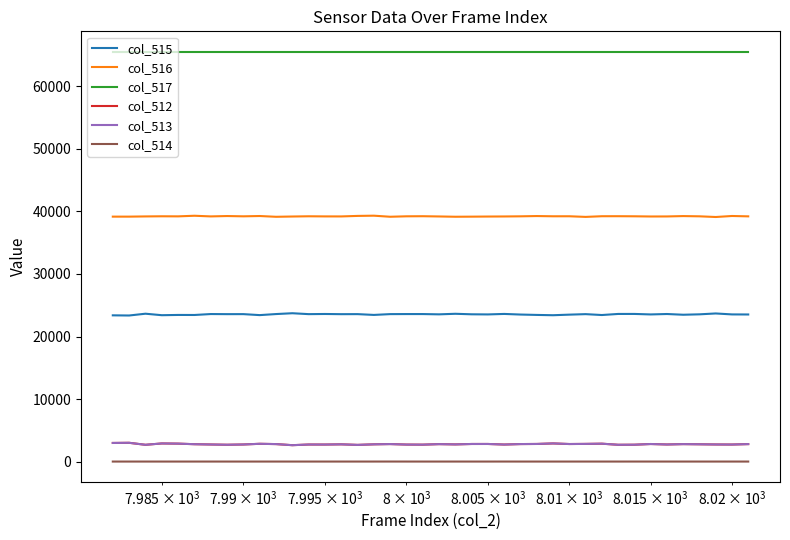

True or false: col_515 has more than 0 interior local peaks.

True